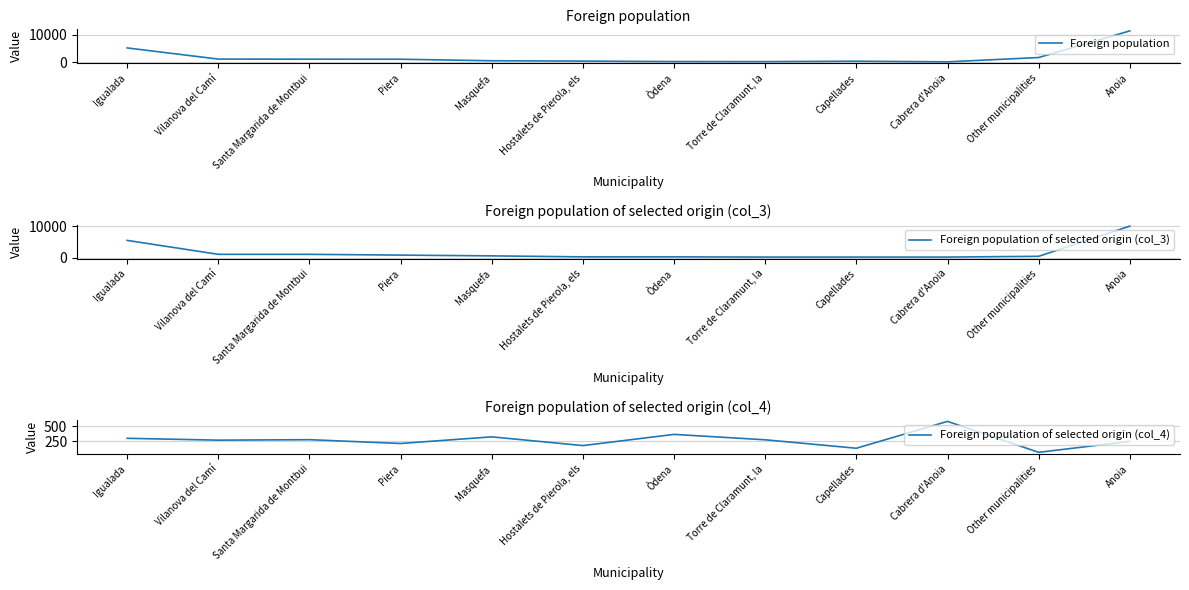

Which series changed the most between Piera and Other municipalities?

Foreign population